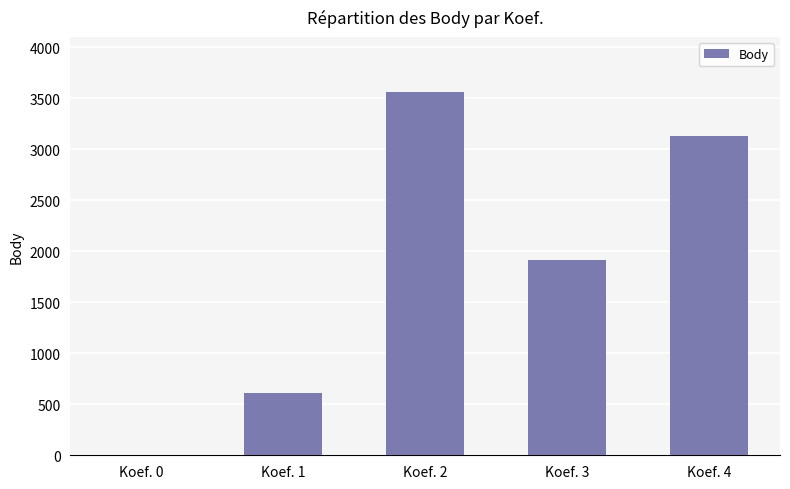

Which category has the highest value across all series?

Koef. 2